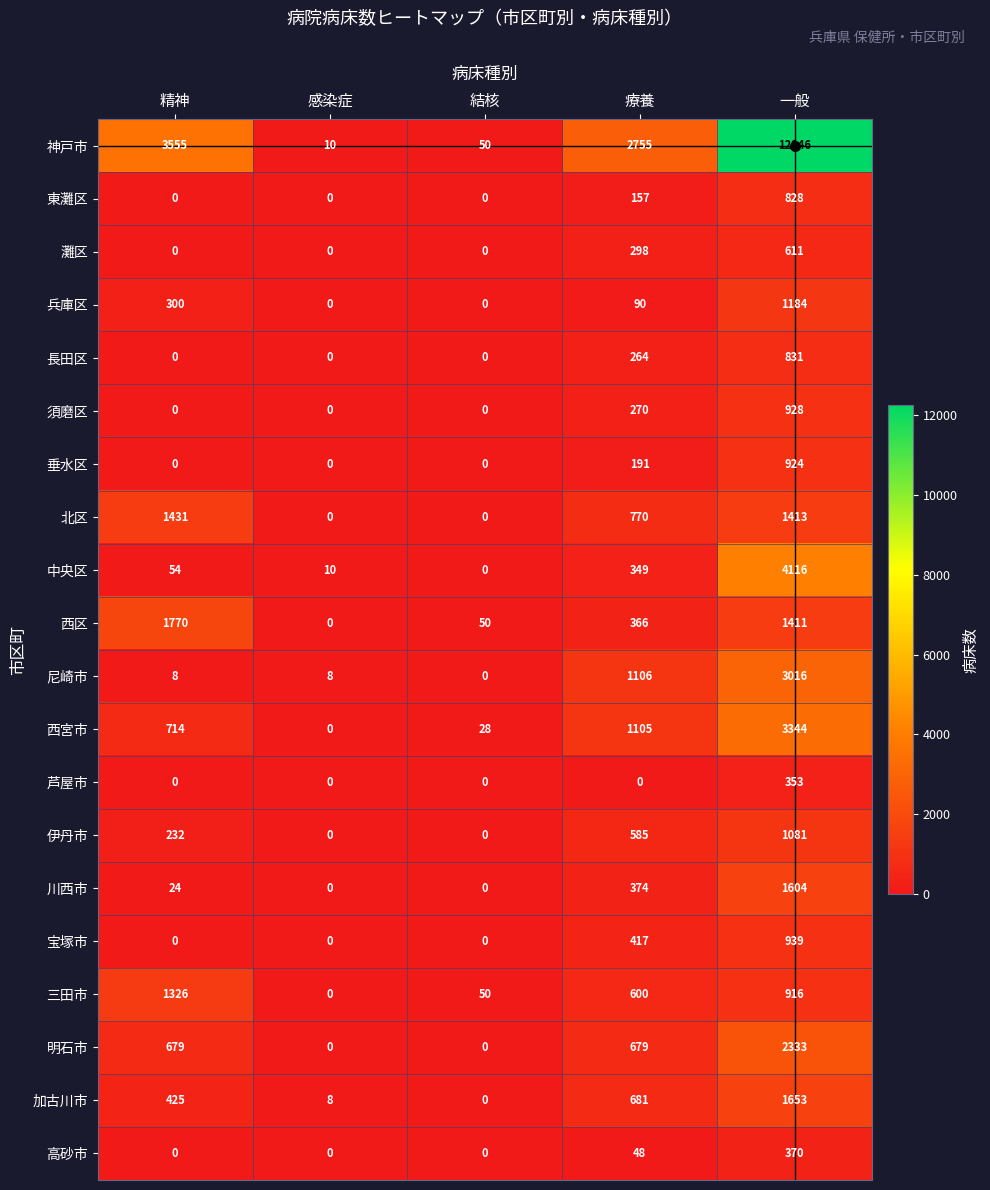

Count the number of data series in this chart.

20